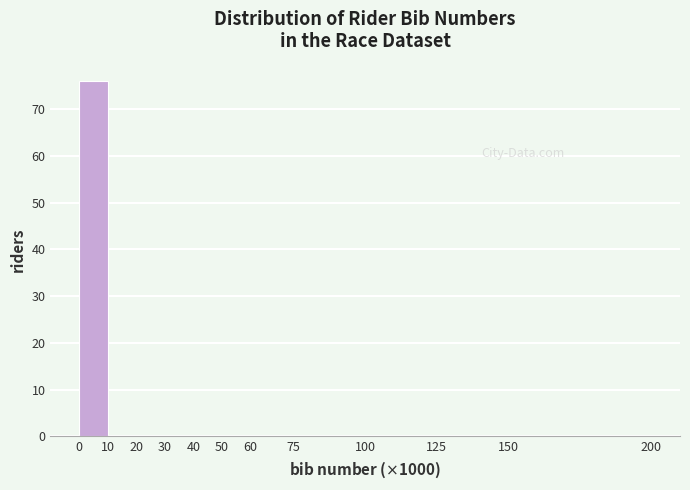

Reading left to right, list every bar in this chart as the range it spans on the x-axis followed by its height. The values are not printed on the chart, so give them approximately, as read against the axis.

0 to 10: 76
10 to 20: 0
20 to 30: 0
30 to 40: 0
40 to 50: 0
50 to 60: 0
60 to 75: 0
75 to 100: 0
100 to 125: 0
125 to 150: 0
150 to 200: 0